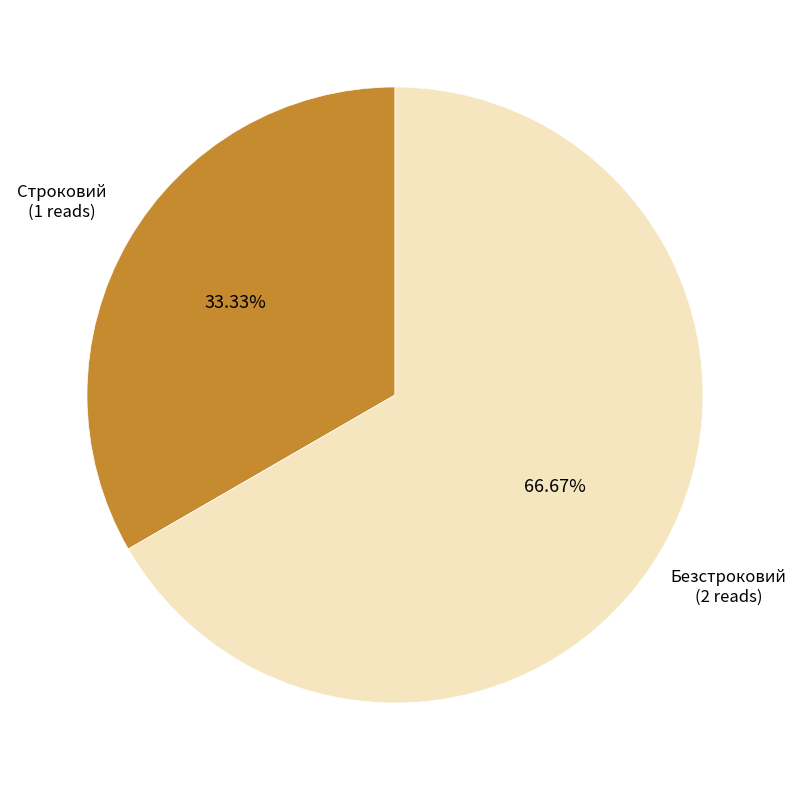

Does any single category account for the majority?

Yes